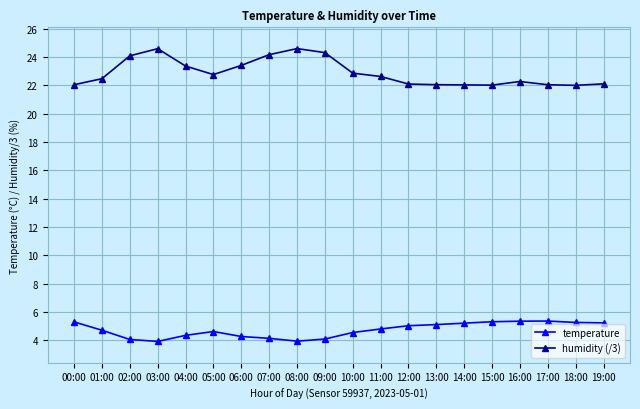

What is the value of the temperature point at the 7th from the left?

4.3